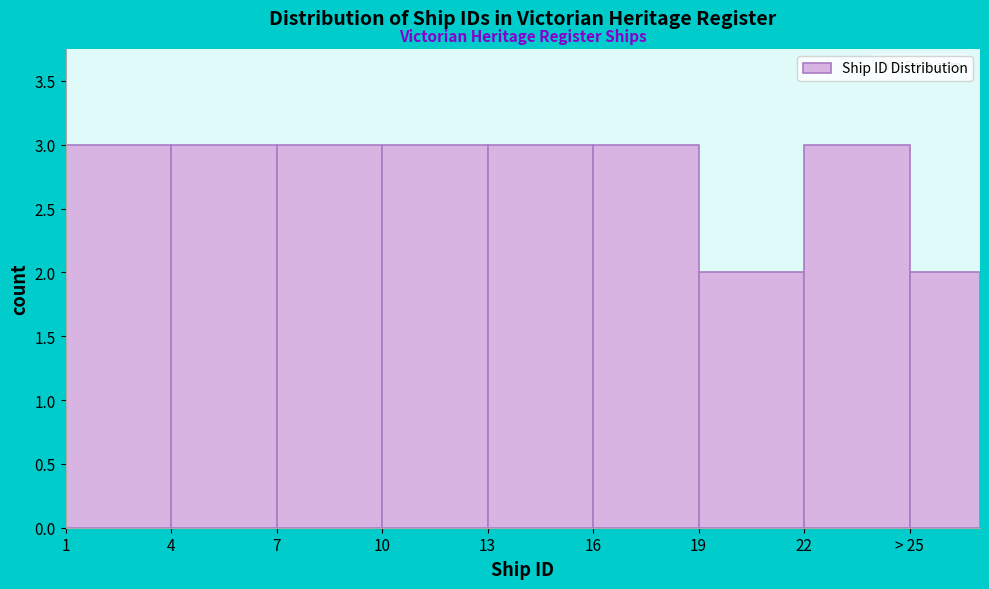

Reading left to right, extract all data points from this chart.

3	3	3	3	3	3	2	3	2